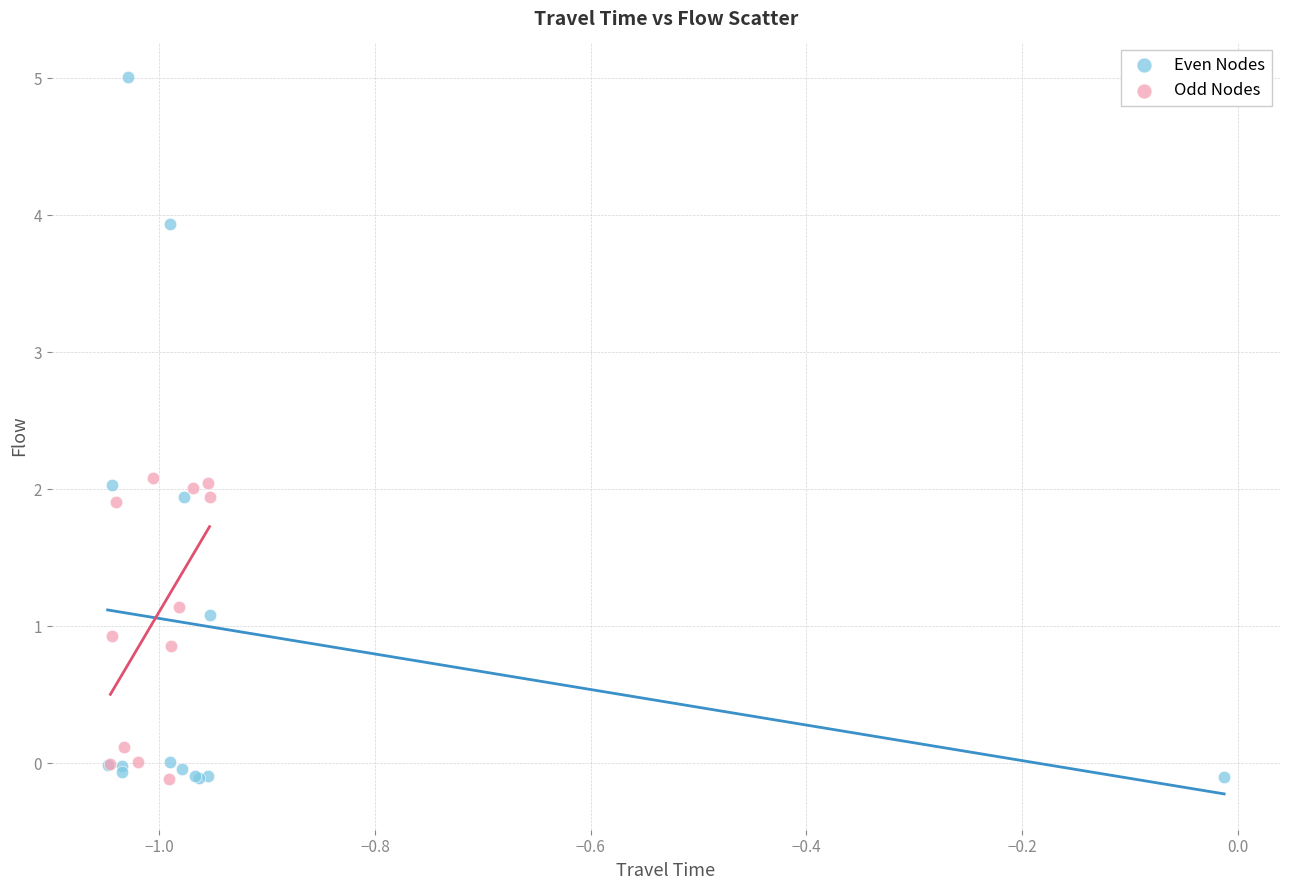

Which series reaches the maximum Y coordinate?

Even Nodes